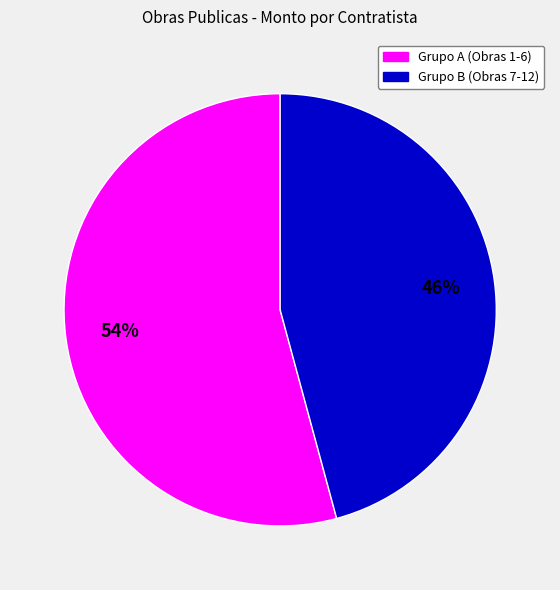

To the nearest percent, what is the average slice percentage?

50%